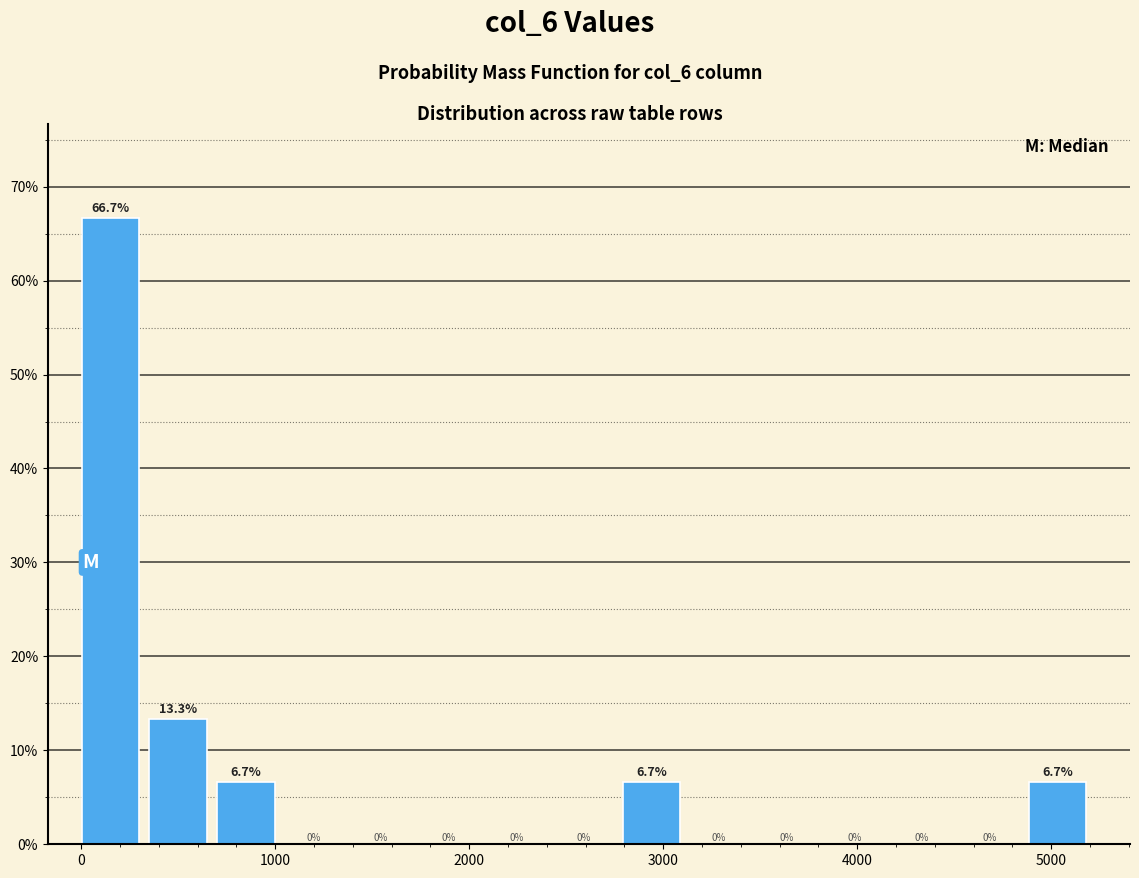

Read against the x-axis, roughly where is the centre of the tallest bar?

200